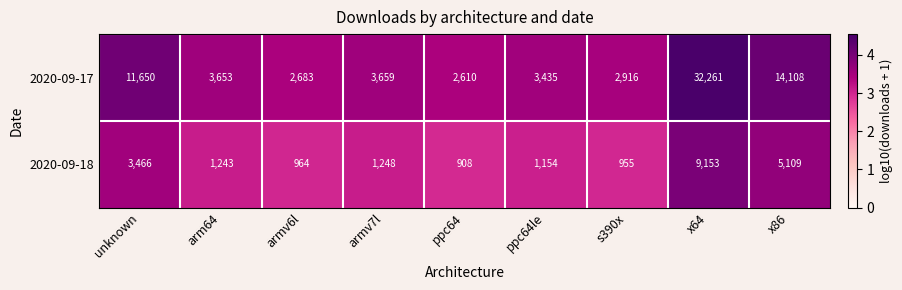

Which category has the lowest value across all series?

ppc64